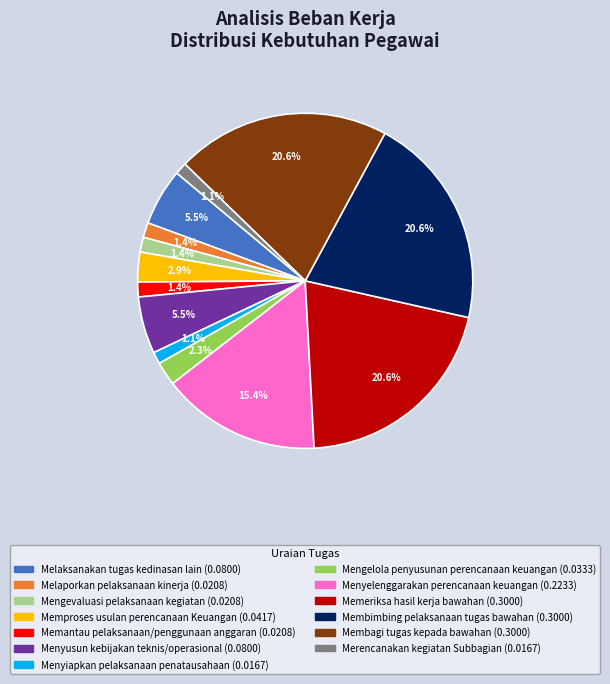

The Membagi tugas kepada bawahan slice represents 15% of the pie. True or false?

False